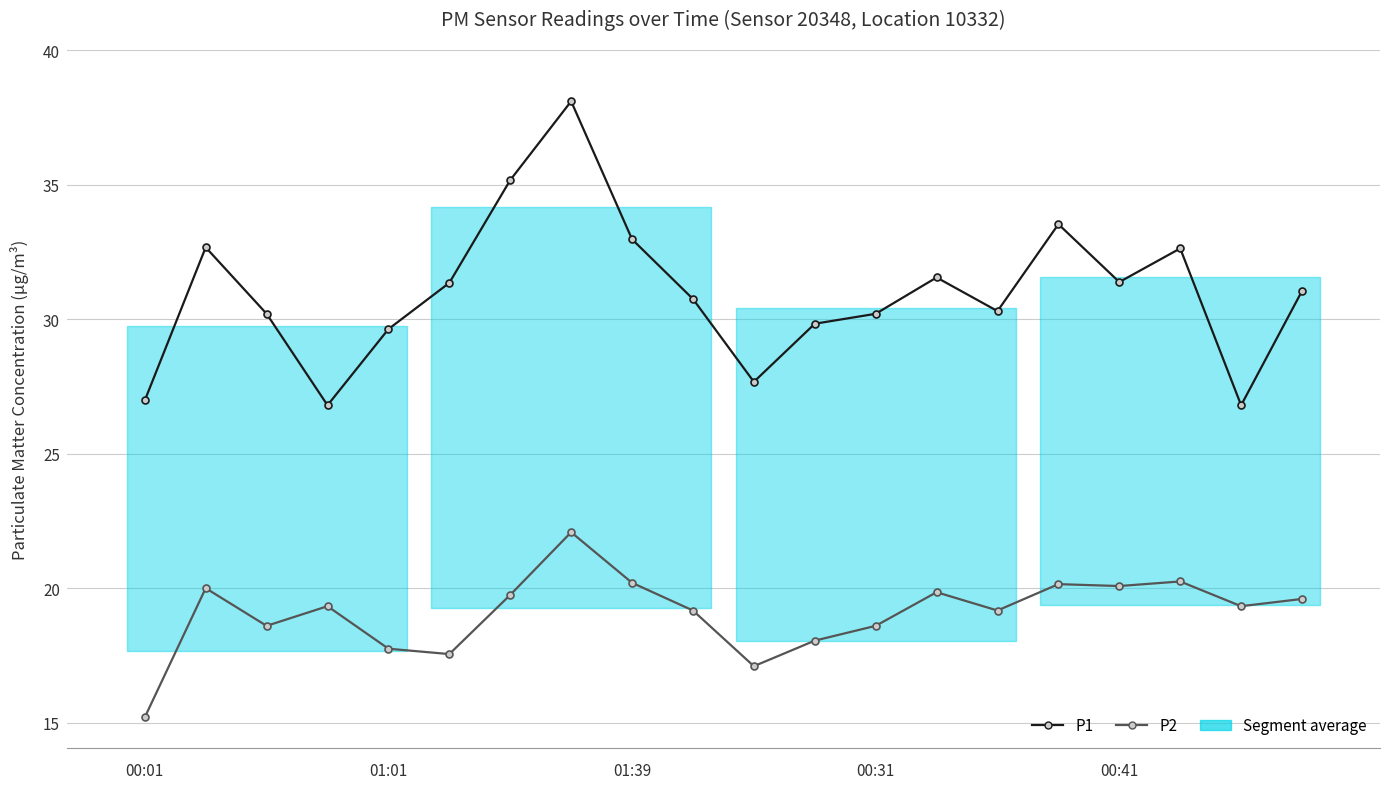

What is the greatest value displayed?

38.1